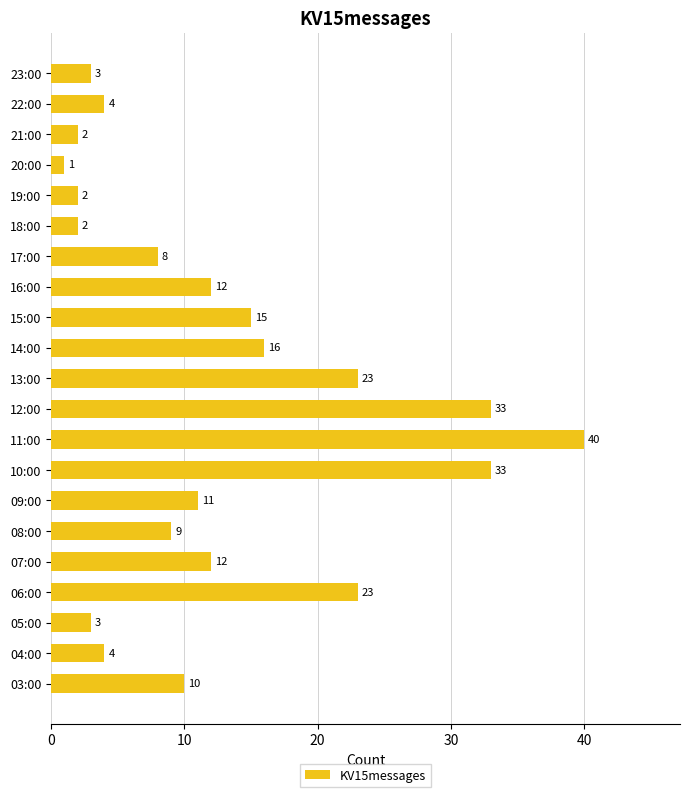

What is the difference between the second highest and second lowest values?

31